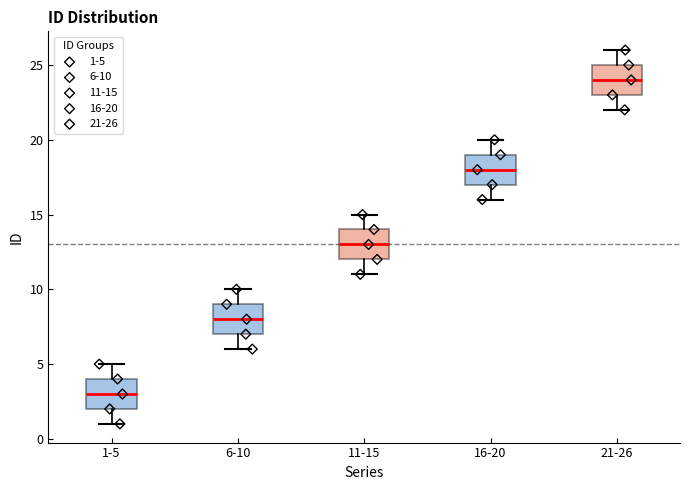

Reading left to right, read every box against the y-axis: the position of its median line, the range the box covers, and the ends of its whiskers. The values are not printed on the chart, so give them approximately, as read against the axis.

1-5: median 3, box 2 to 4, whiskers 1 to 5
6-10: median 8, box 7 to 9, whiskers 6 to 10
11-15: median 13, box 12 to 14, whiskers 11 to 15
16-20: median 18, box 17 to 19, whiskers 16 to 20
21-26: median 24, box 23 to 25, whiskers 22 to 26